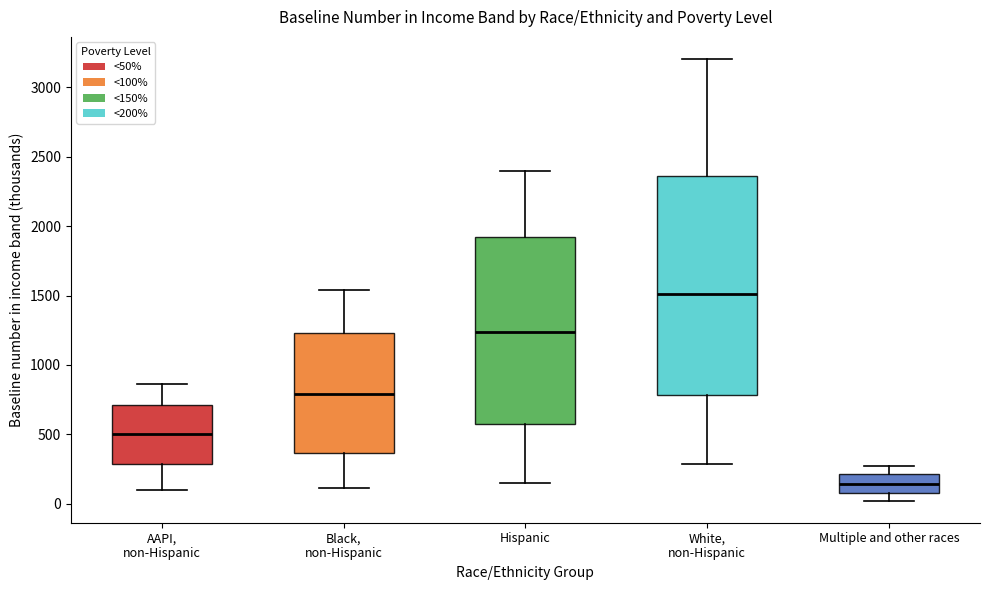

Which box has the highest median line?

White, non-Hispanic